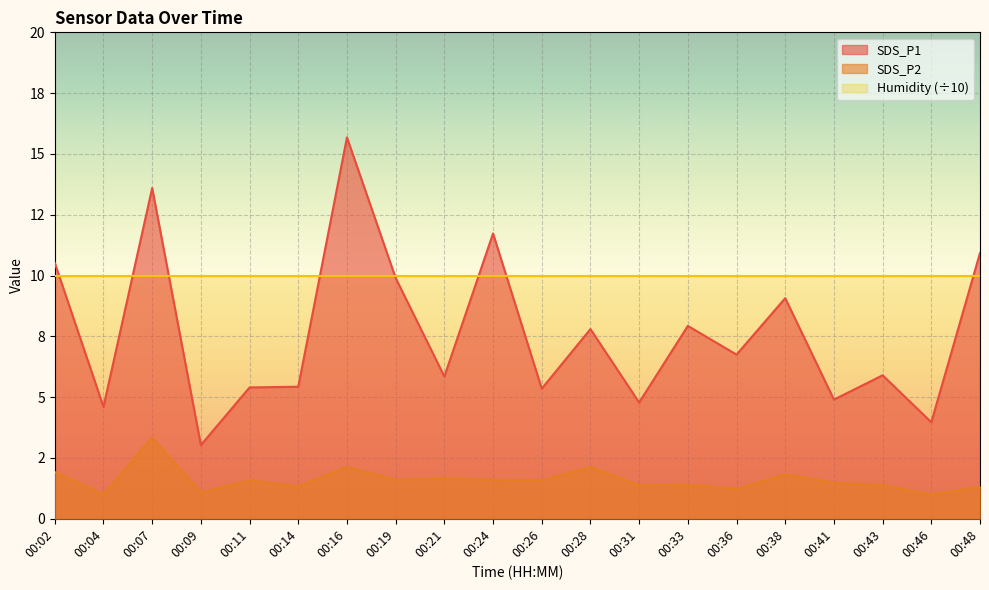

What are all the series names shown in the legend?

SDS_P1, SDS_P2, Humidity (÷10)